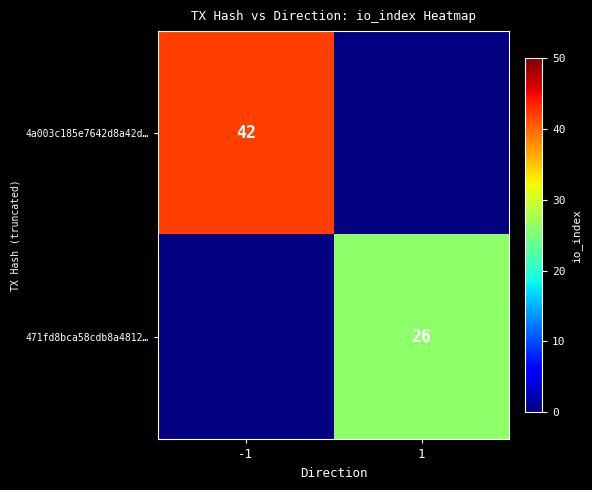

Is it true that 4a003c185e7642d8a42d… equals 74 at -1?

False